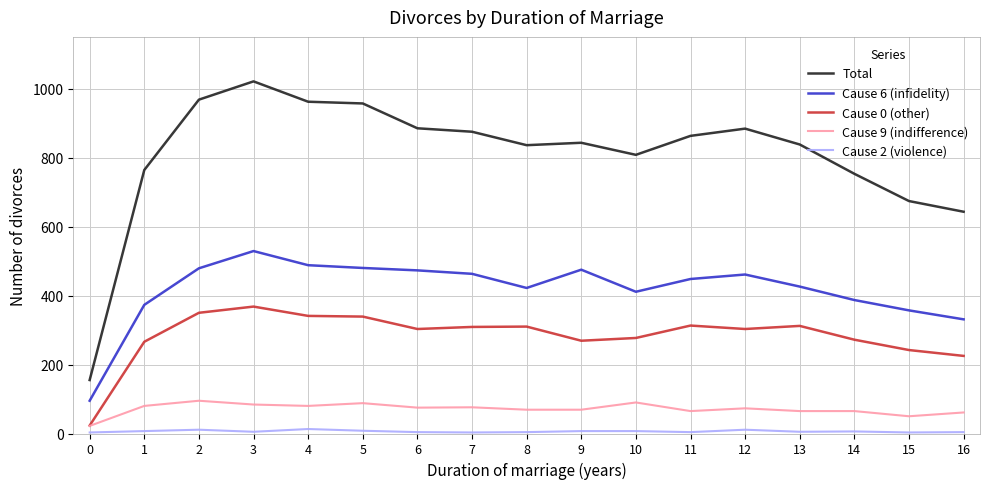

What is the sum of all Cause 2 (violence) values?

105